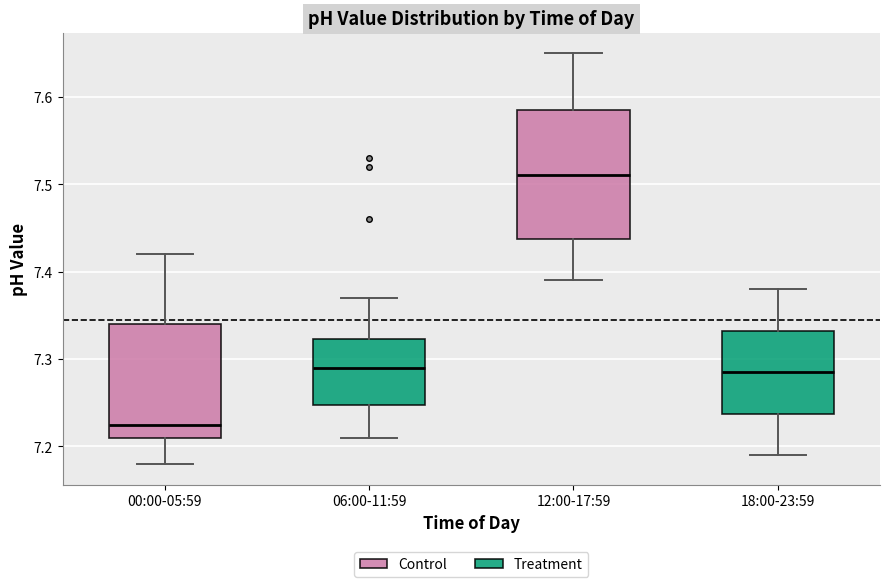

Where is the lower edge of the box for 00:00-05:59 on the y-axis? The values are not printed on the chart, so give them approximately, as read against the axis.

7.21